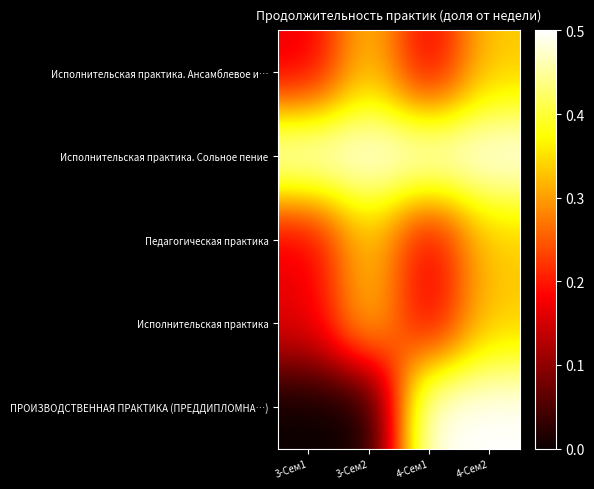

What is the total value across all series at 4-Сем1?

1.5